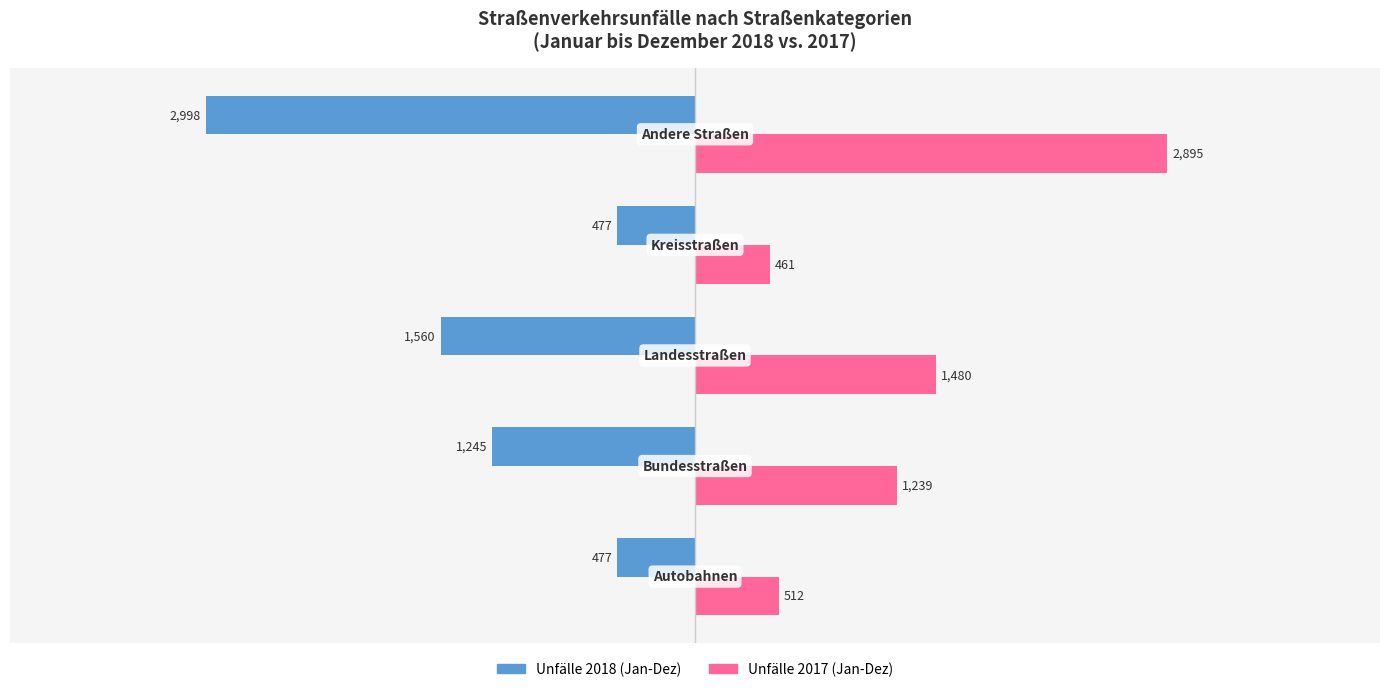

How many Unfälle 2018 (Jan-Dez) values are between -1560 and -477?

4